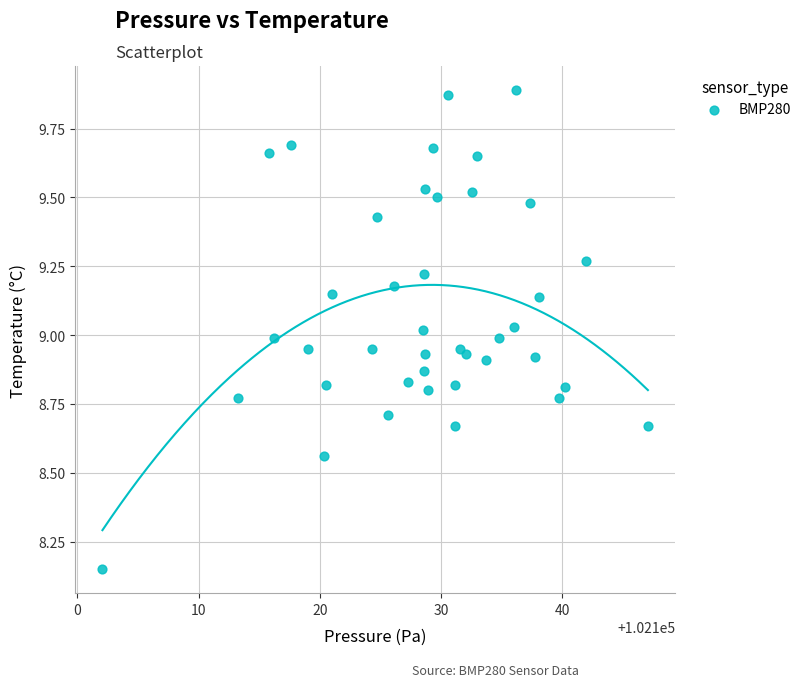

What is the range of Y values (max minus min)?

1.7